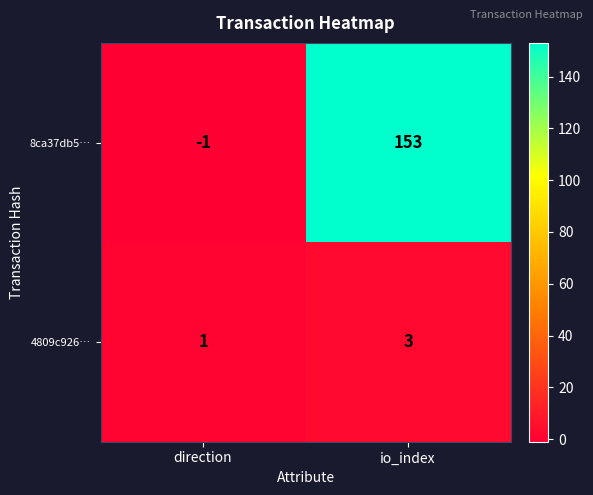

What is the spread (max minus min) of values at io_index?

150